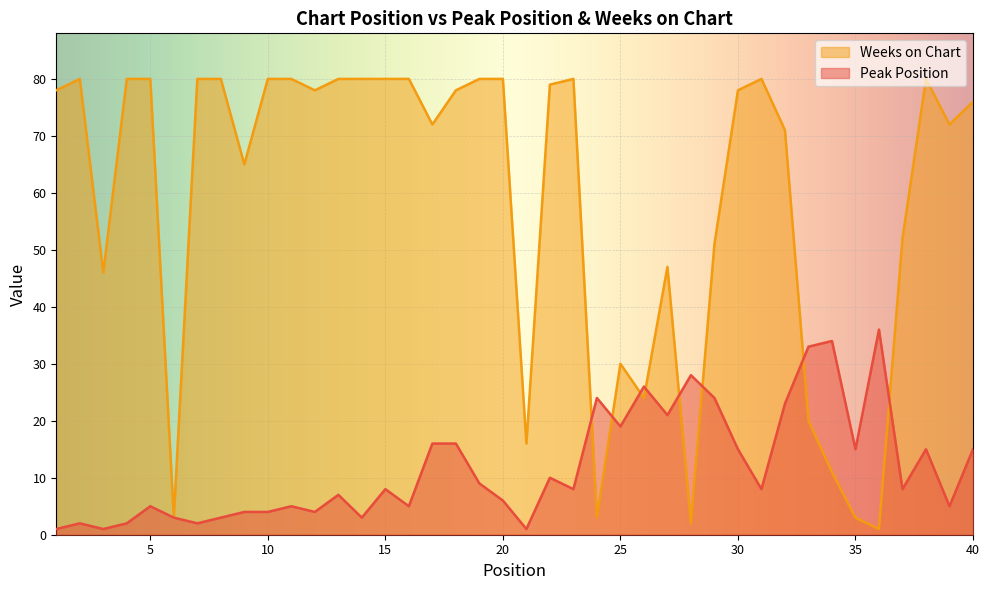

Which series ends up on top after the final intersection of Peak Position and Weeks on Chart?

Weeks on Chart